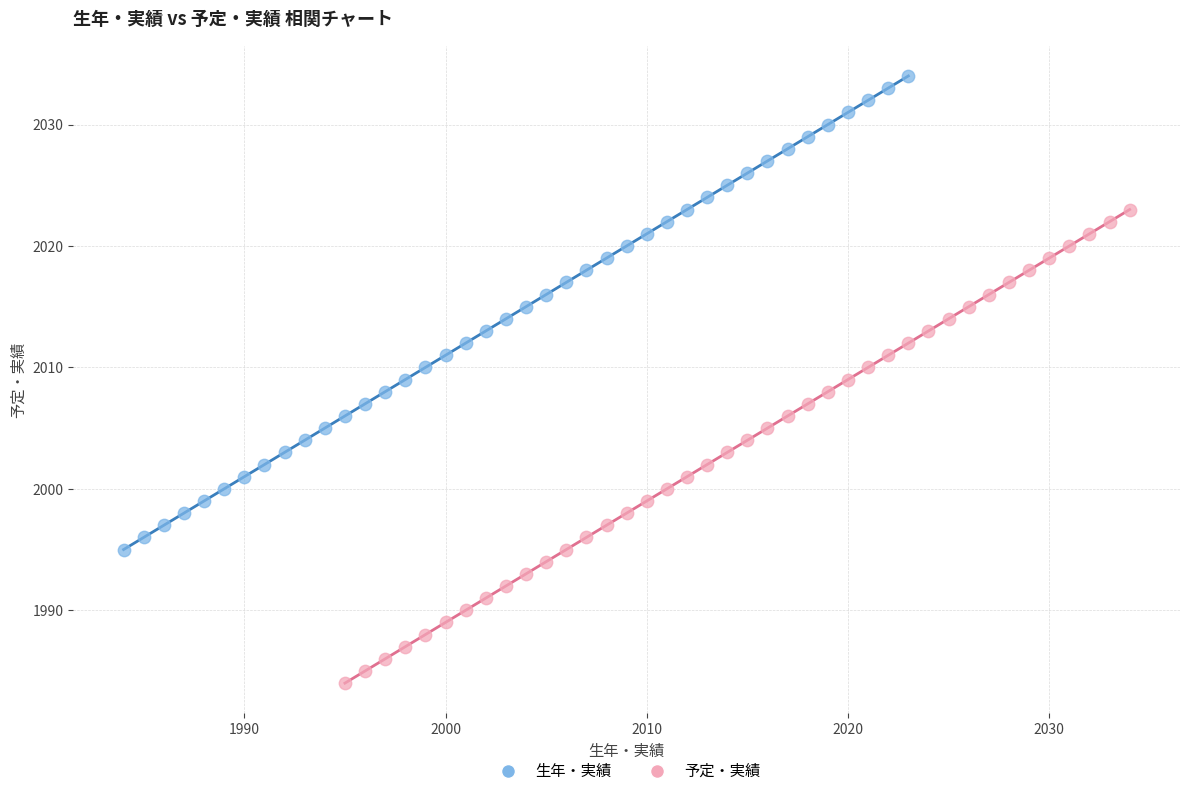

Which series reaches the maximum Y coordinate?

生年・実績